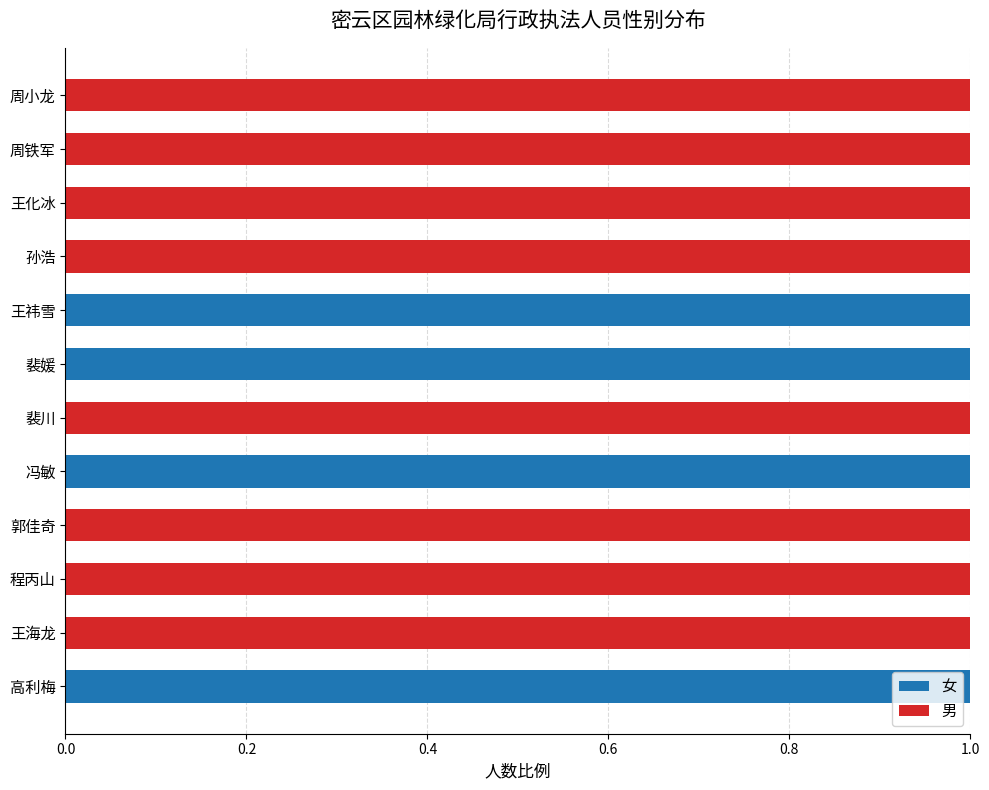

Is it true that 女 equals -1 at 王化冰?

False